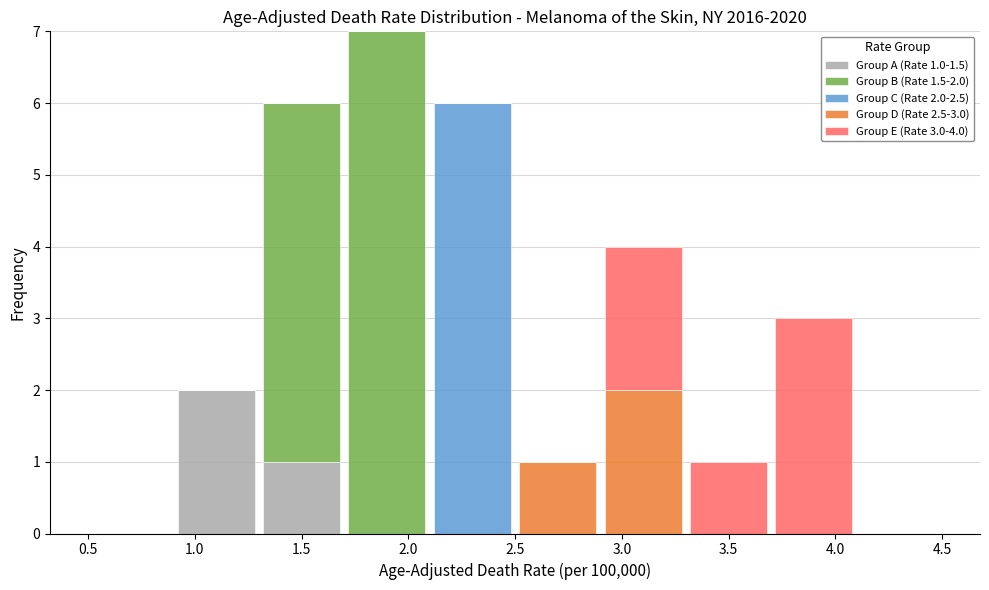

Which range on the x-axis has the tallest stacked bar (by total height)?

1.7 to 2.1